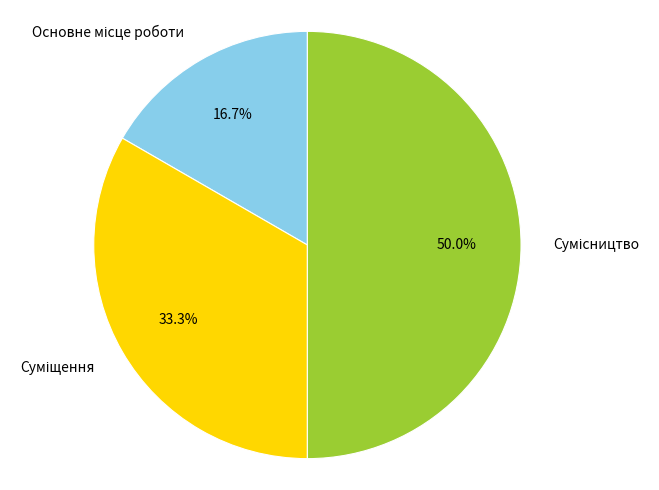

How many segments does this pie chart have?

3